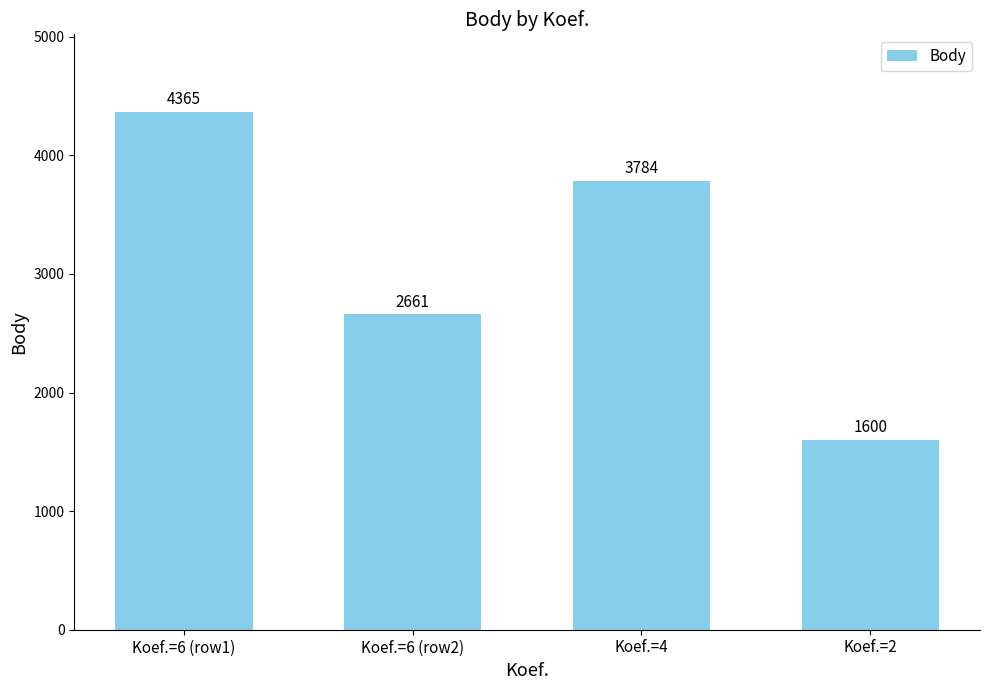

What is the approximate value at Koef.=2?

1600